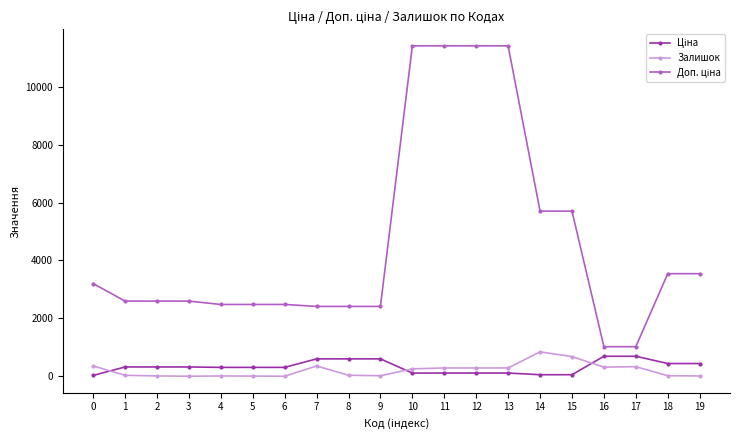

What is the difference between the maximum and second lowest values in the Залишок series?

840.0